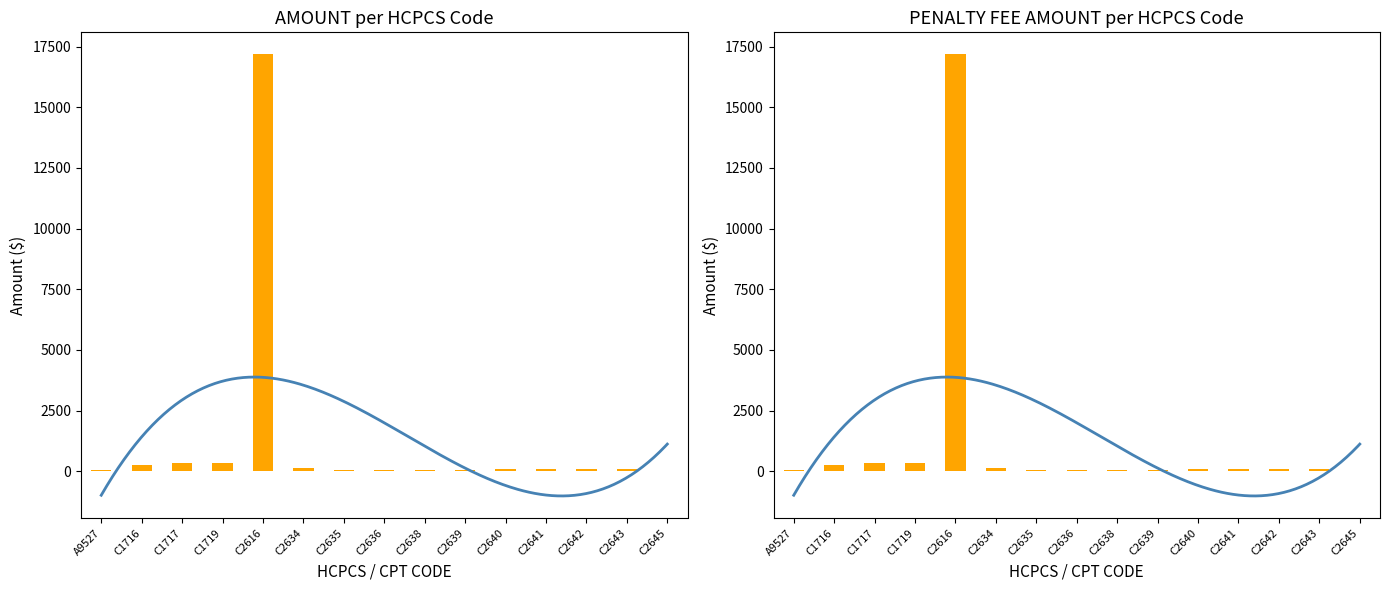

The AMOUNT series shows 348.4 at C1719. True or false?

True